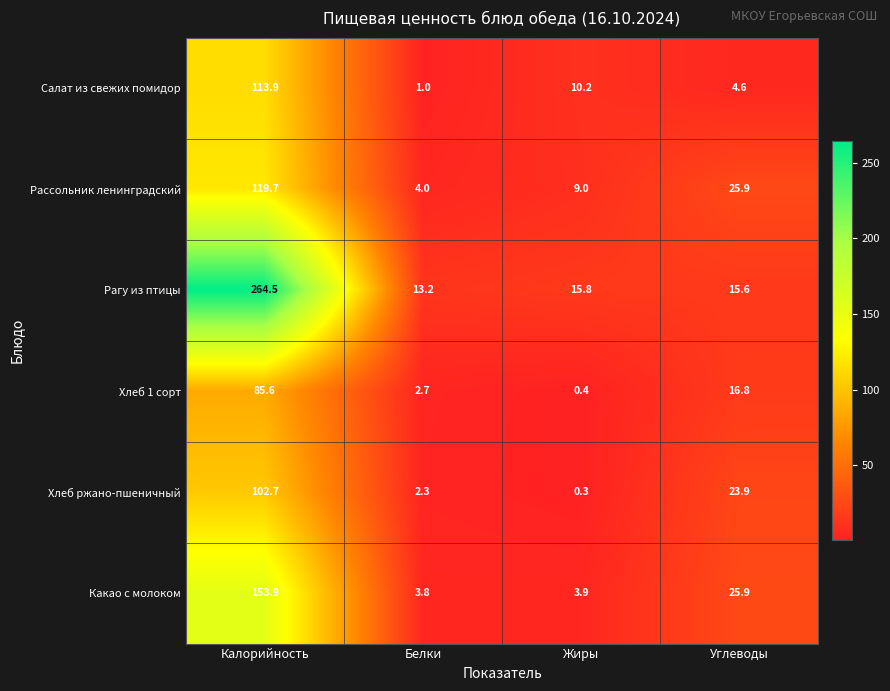

What is the minimum value shown in the chart?

0.3